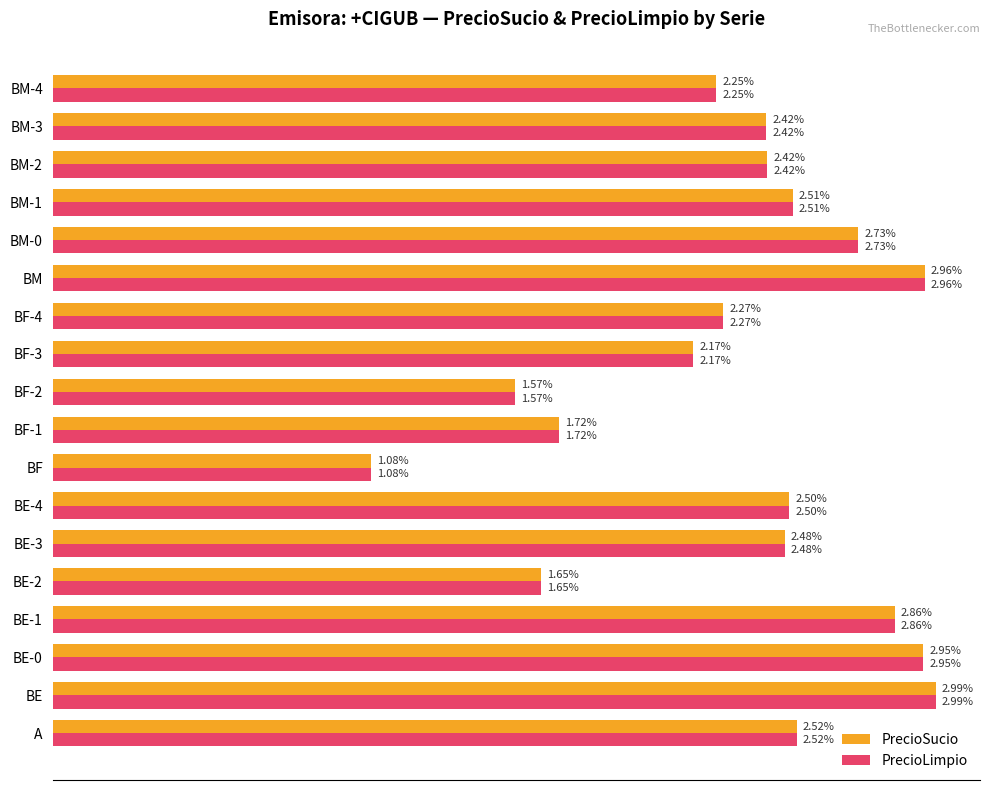

What are all the series names shown in the legend?

PrecioSucio, PrecioLimpio